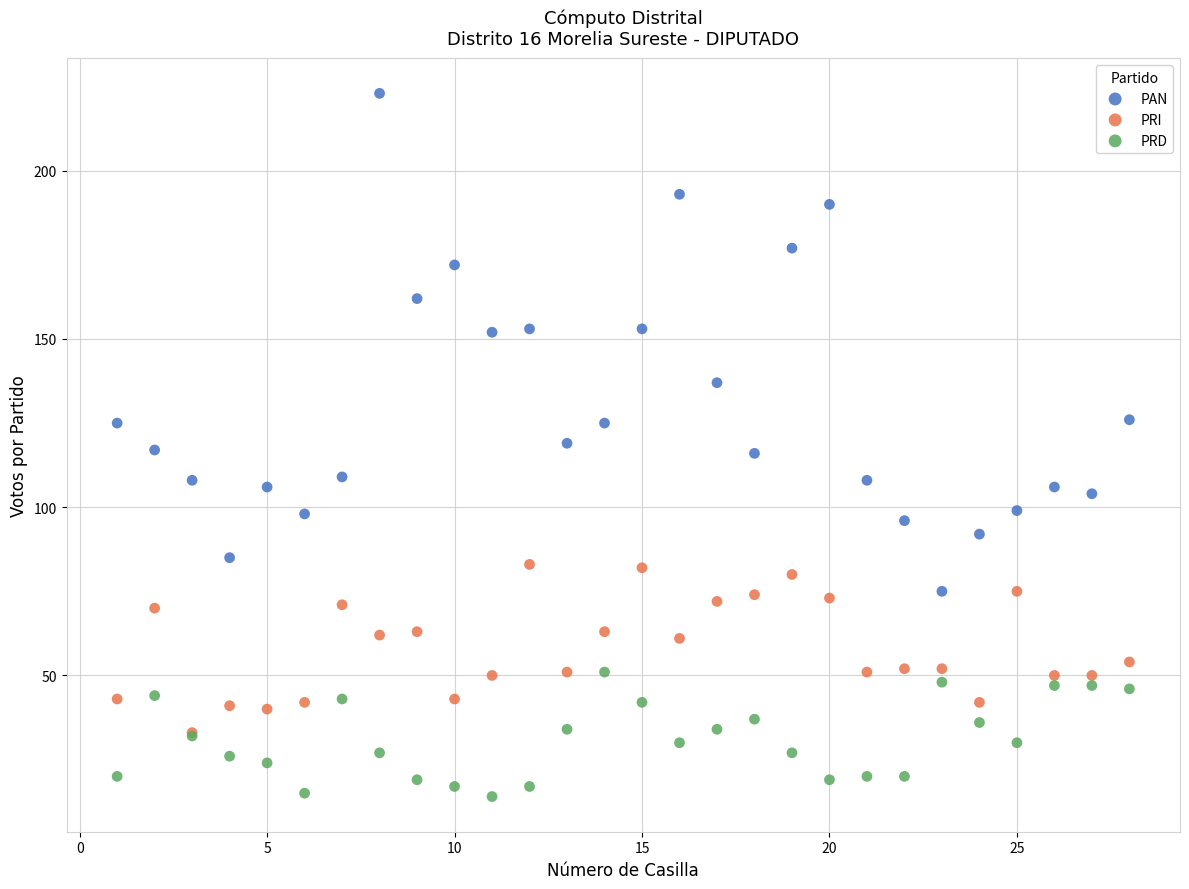

What are all the series names shown in the legend?

PAN, PRI, PRD